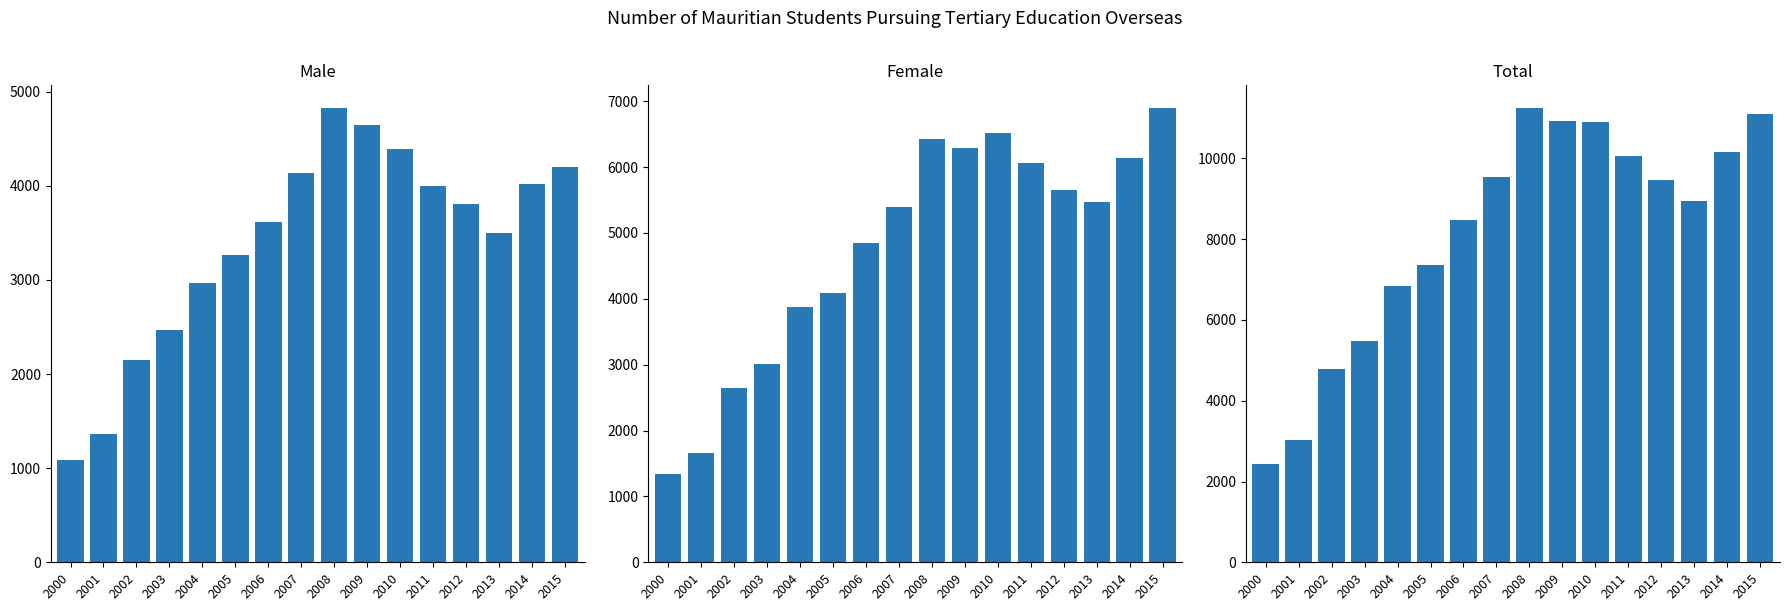

What is the total value across all series at 2008?

22496